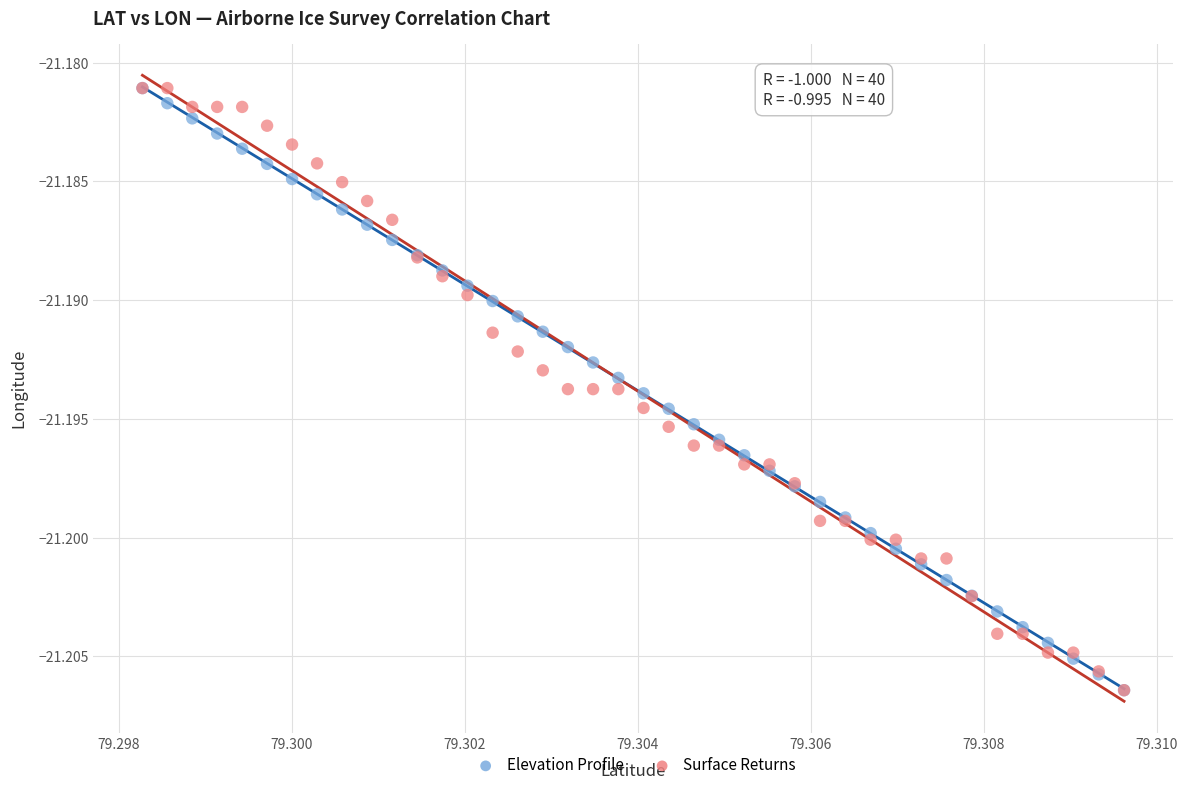

What are all the series names shown in the legend?

Elevation Profile, Surface Returns